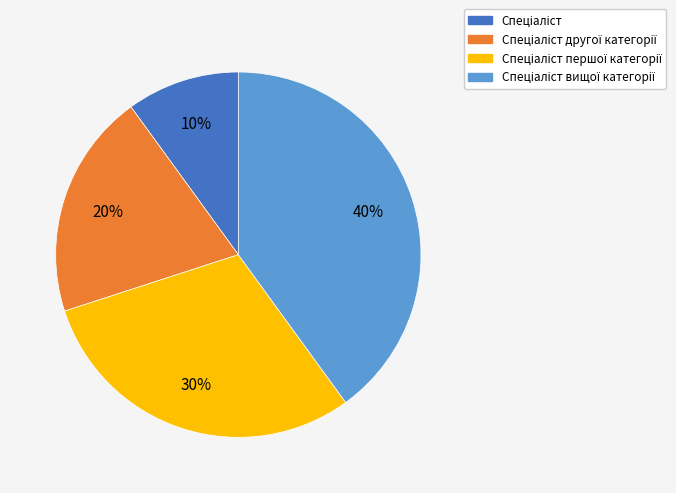

To the nearest percent, what is the difference between the largest and smallest slice percentages?

30%